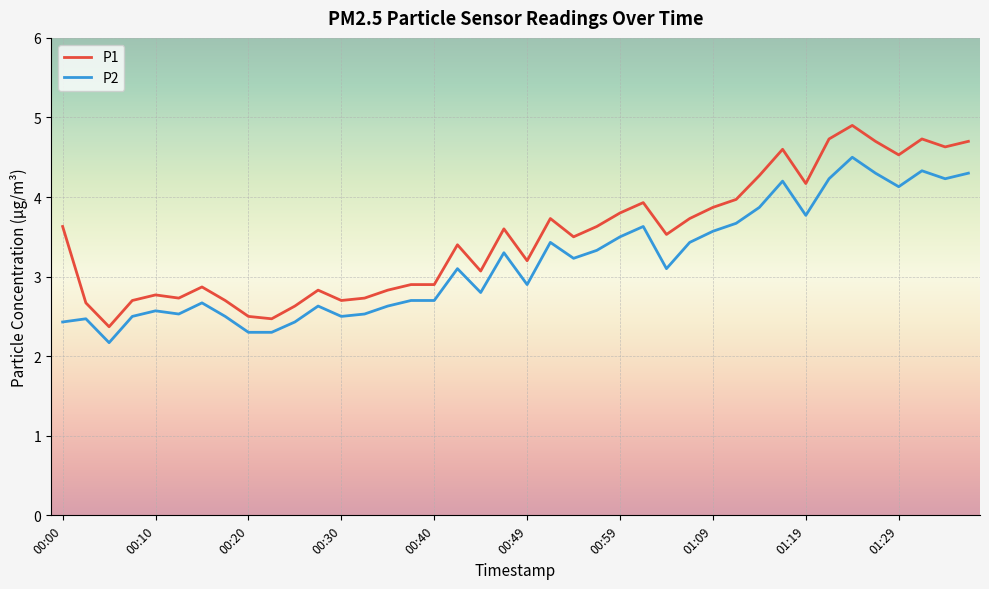

What is the minimum value shown in the chart?

2.2